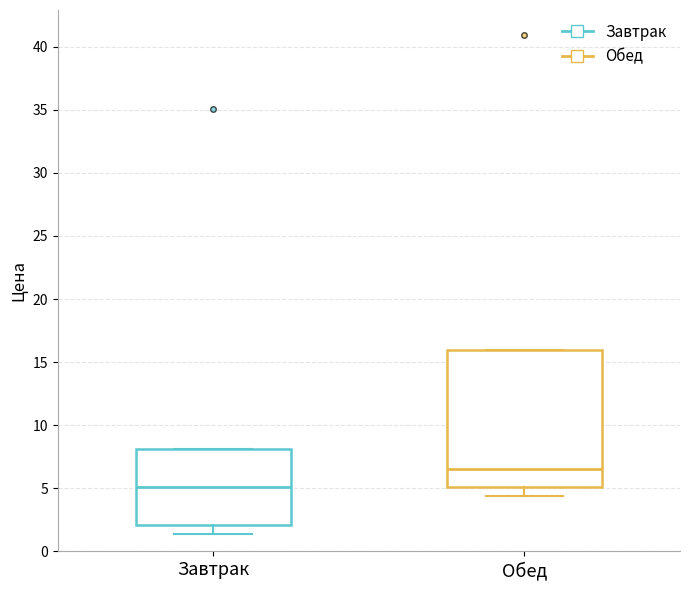

Reading left to right, transcribe this box plot: for each box, give where its median line is, the range the box spans, and where its two whiskers end, as read against the y-axis. The values are not printed on the chart, so give them approximately, as read against the axis.

Завтрак: median 5.0, box 2.0 to 8.0, whiskers 1.5 to 8.0
Обед: median 6.5, box 5.0 to 16.0, whiskers 4.5 to 16.0